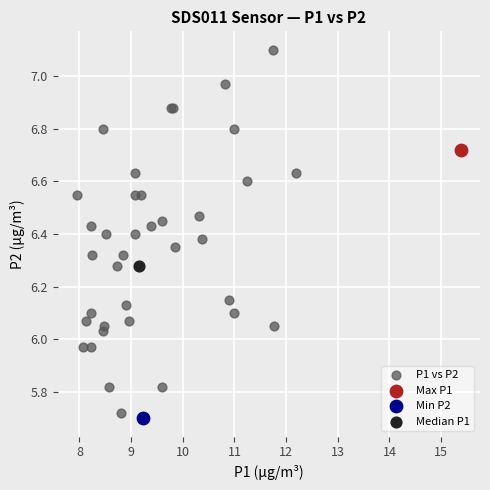

What are all the series names shown in the legend?

P1 vs P2, Max P1, Min P2, Median P1